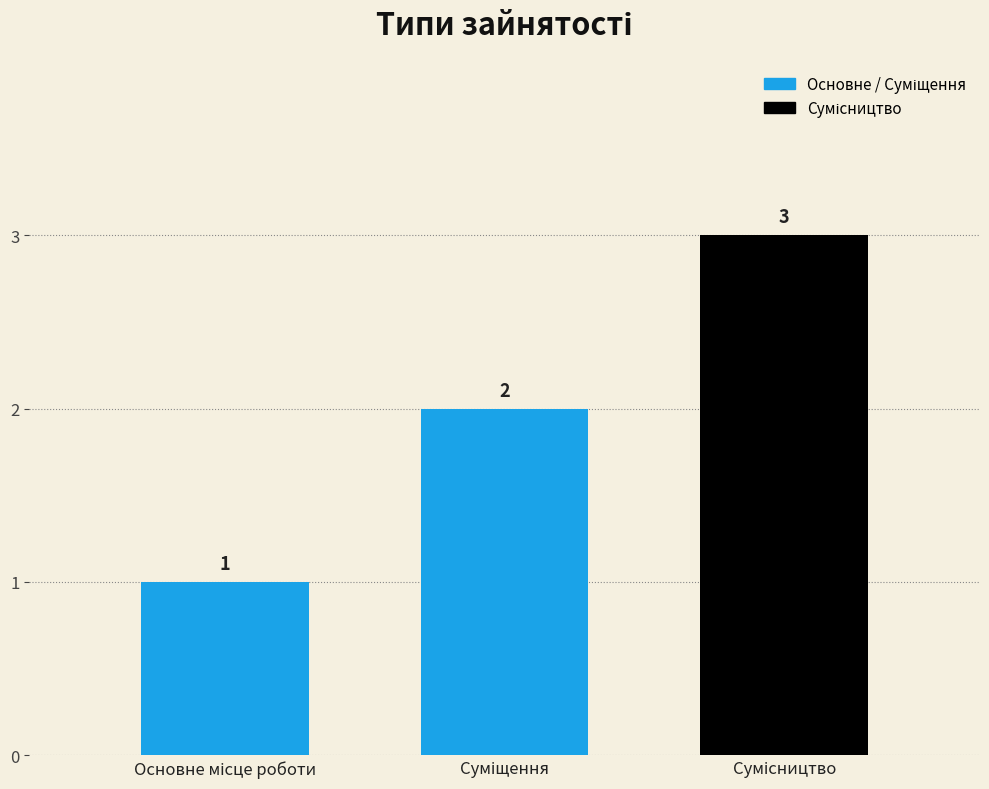

Where is the data nearest to the value 2?

Суміщення